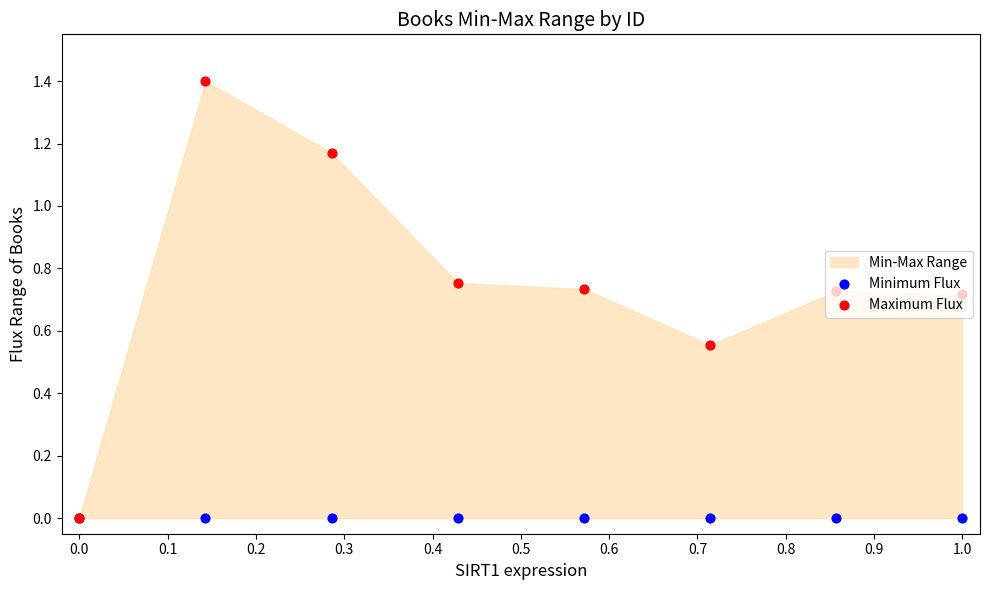

At how many categories does at least one series exceed 1?

2